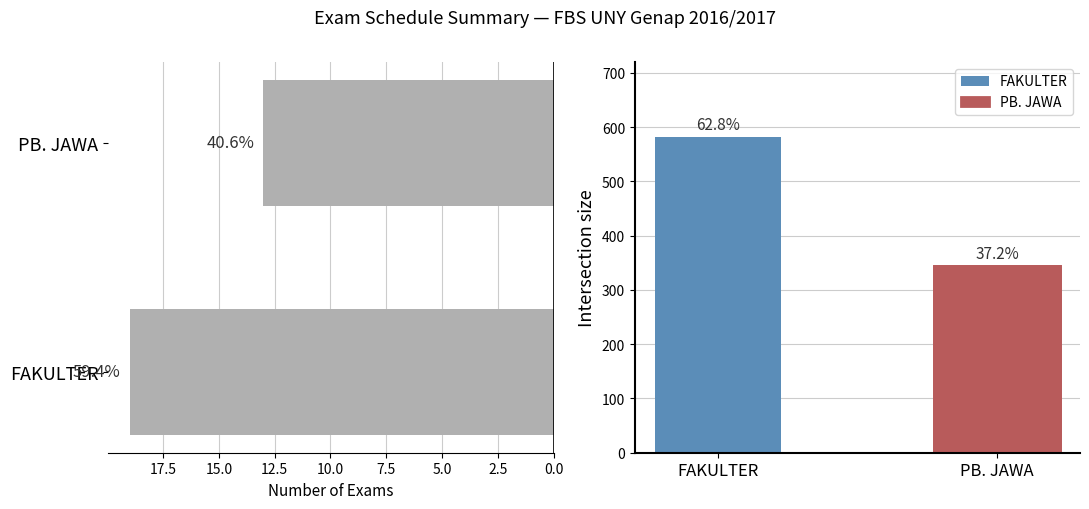

Reading left to right, extract all data points from this chart.

19	13